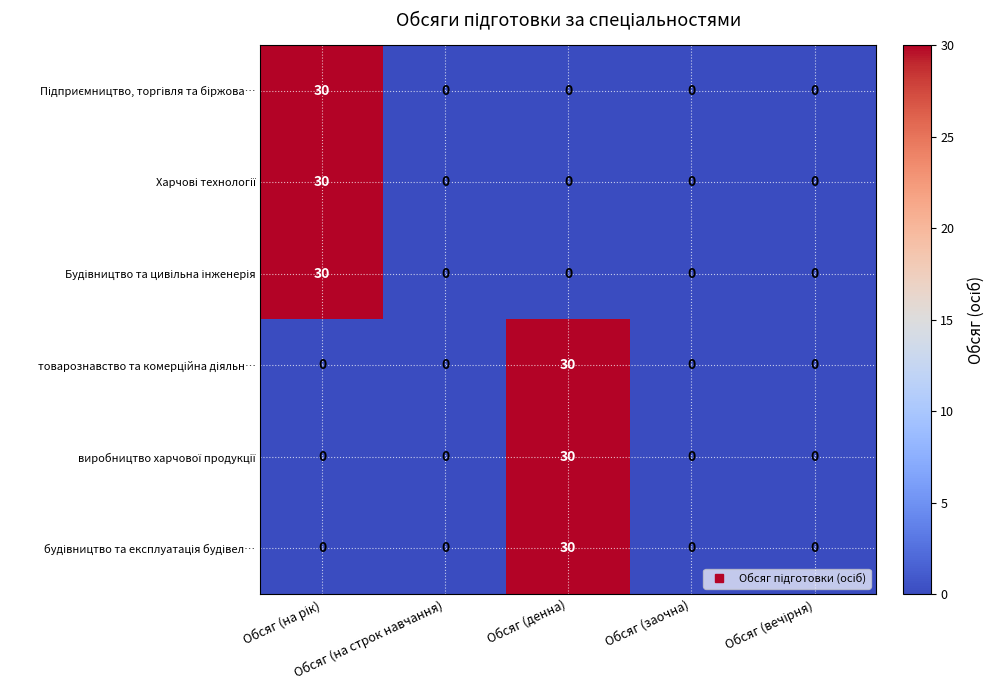

What is the greatest value displayed?

30